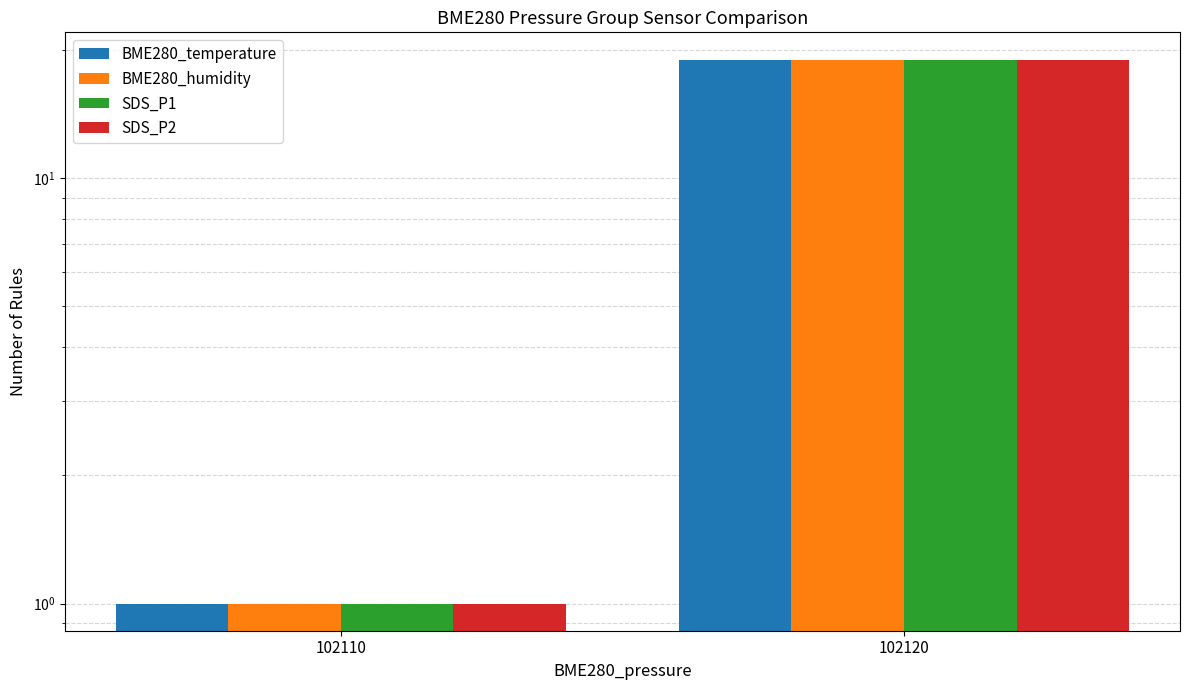

Which series changed the most between 102110 and 102120?

BME280_temperature